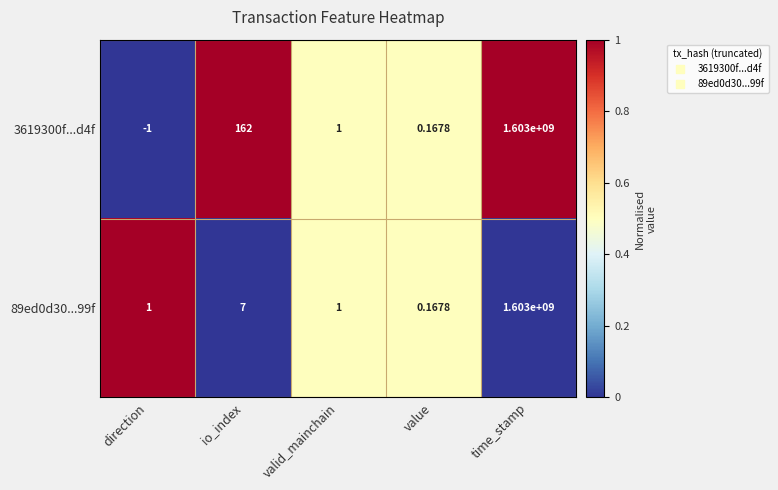

Where is 89ed0d30...99f nearest to the value 801500000?

io_index